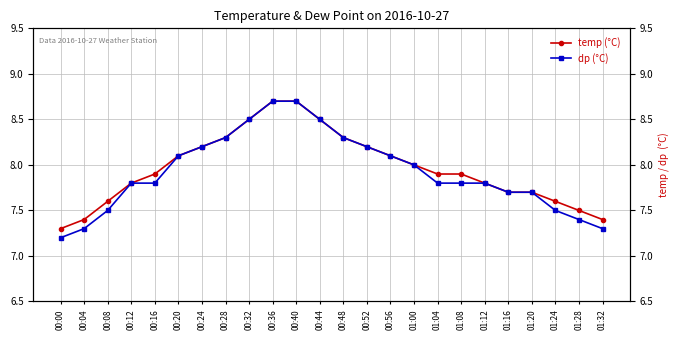

True or false: temp (°C) and dp (°C) cross at least once.

False